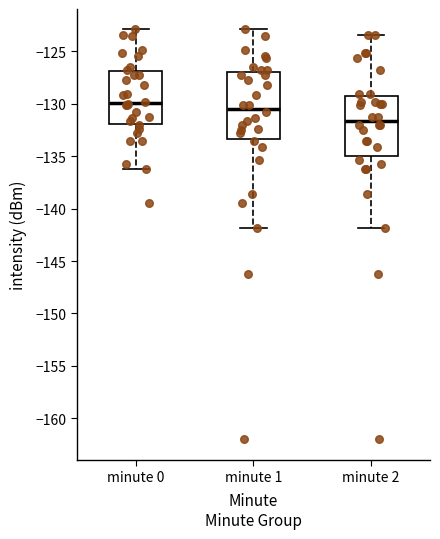

Reading left to right, transcribe this box plot: for each box, give where its median line is, the range the box spans, and where its two whiskers end, as read against the y-axis. The values are not printed on the chart, so give them approximately, as read against the axis.

minute 0: median -130.0, box -132.0 to -127.0, whiskers -136.0 to -123.0
minute 1: median -130.5, box -133.5 to -127.0, whiskers -142.0 to -123.0
minute 2: median -131.5, box -135.0 to -129.0, whiskers -142.0 to -123.5